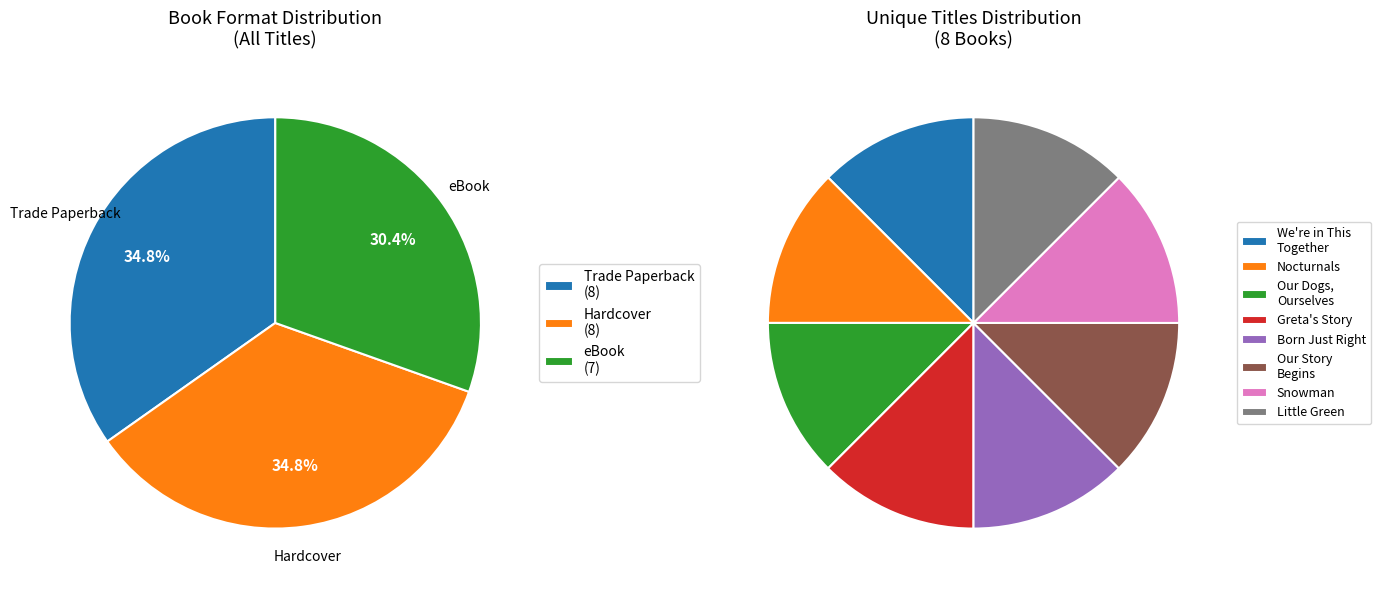

What percentage is the eBook slice, to the nearest percent?

30%